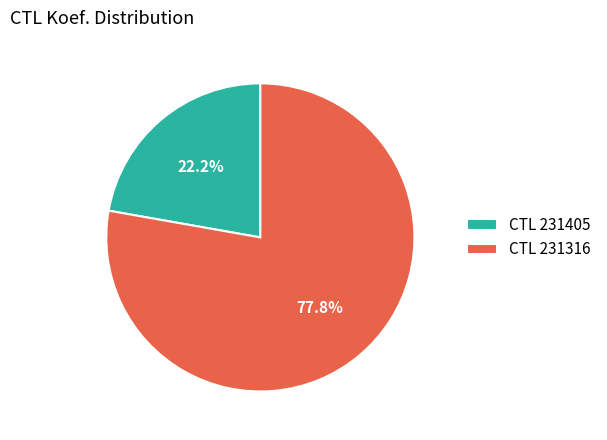

Combined, what portion of the pie is CTL 231405 and CTL 231316?

100.0%